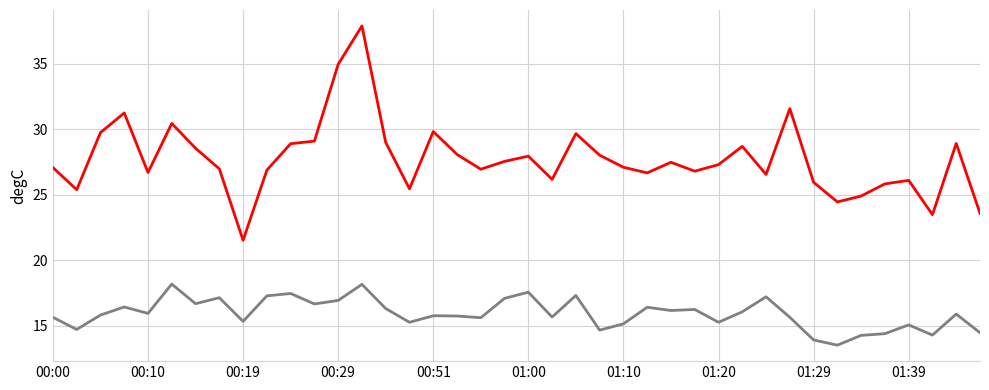

What is the minimum value shown in the chart?

13.5